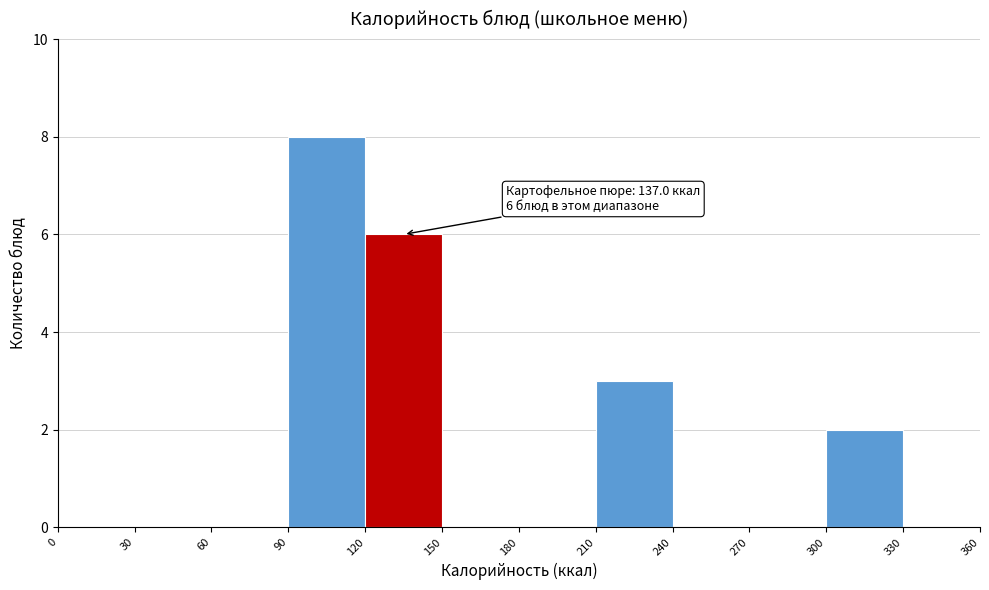

Over which range of the x-axis is the bar tallest?

90 to 120